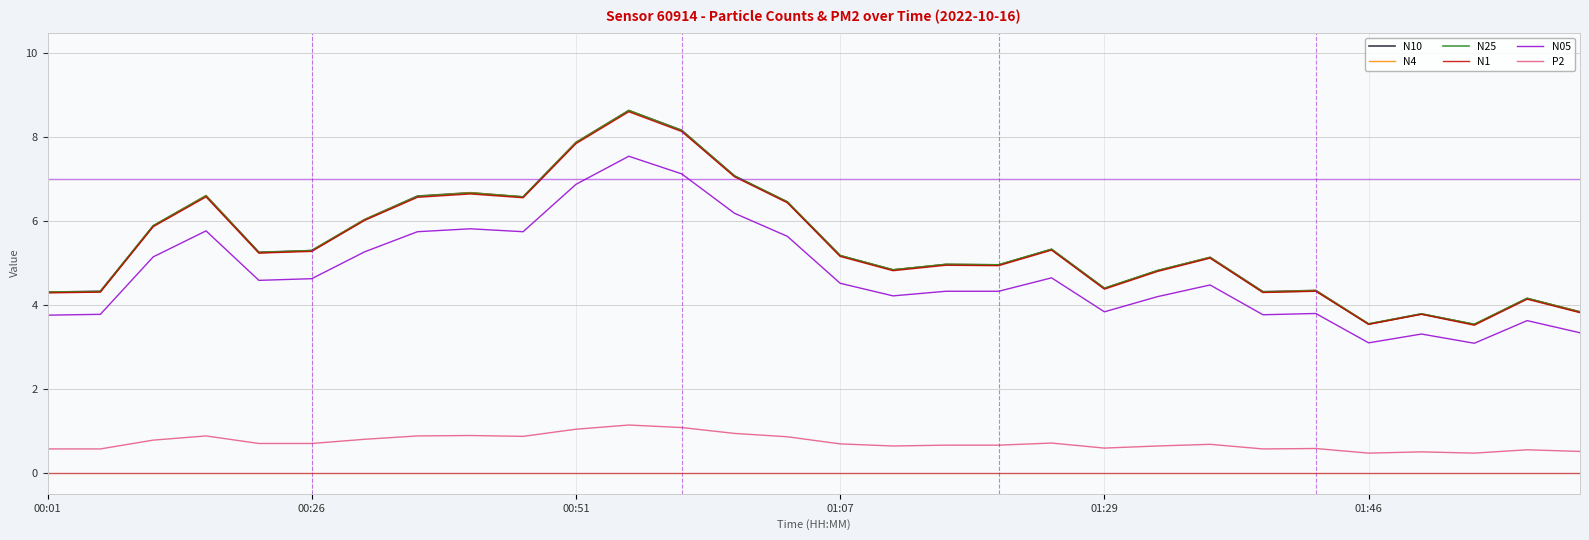

True or false: N1 and N05 cross at least once.

False